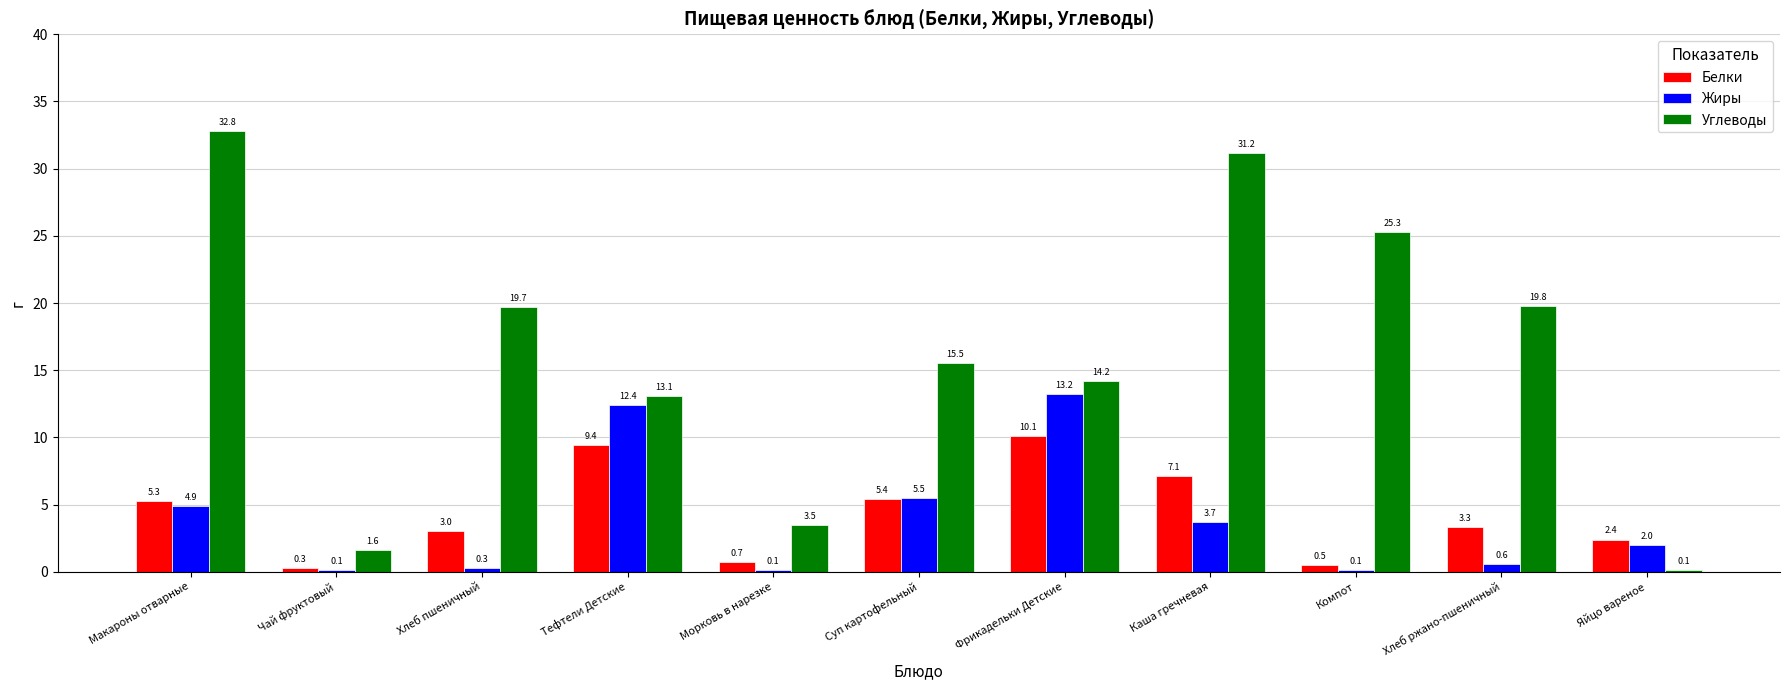

What is the sum of the Белки values at Хлеб пшеничный and Фрикадельки Детские?

13.1